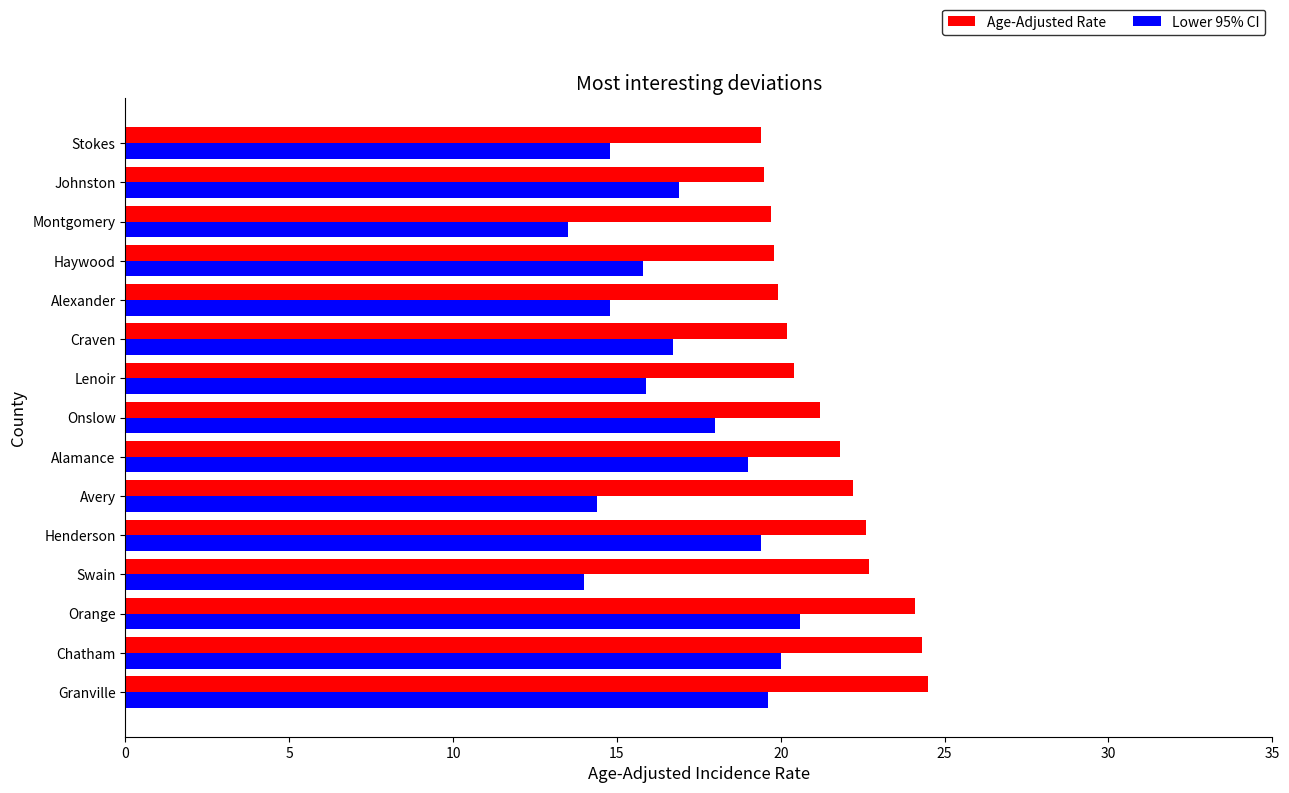

What is the sum of all Lower 95% CI values?

253.4